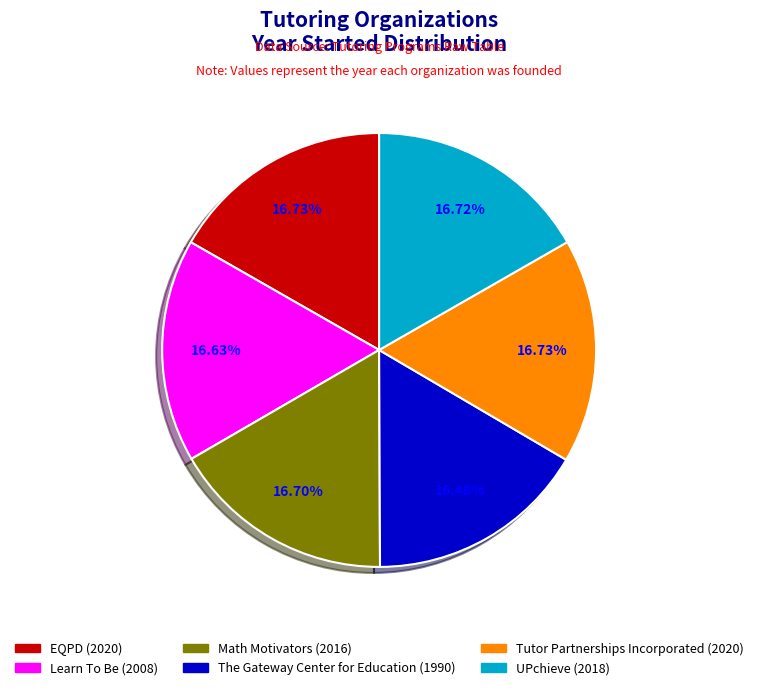

Is there a majority slice in this chart?

No